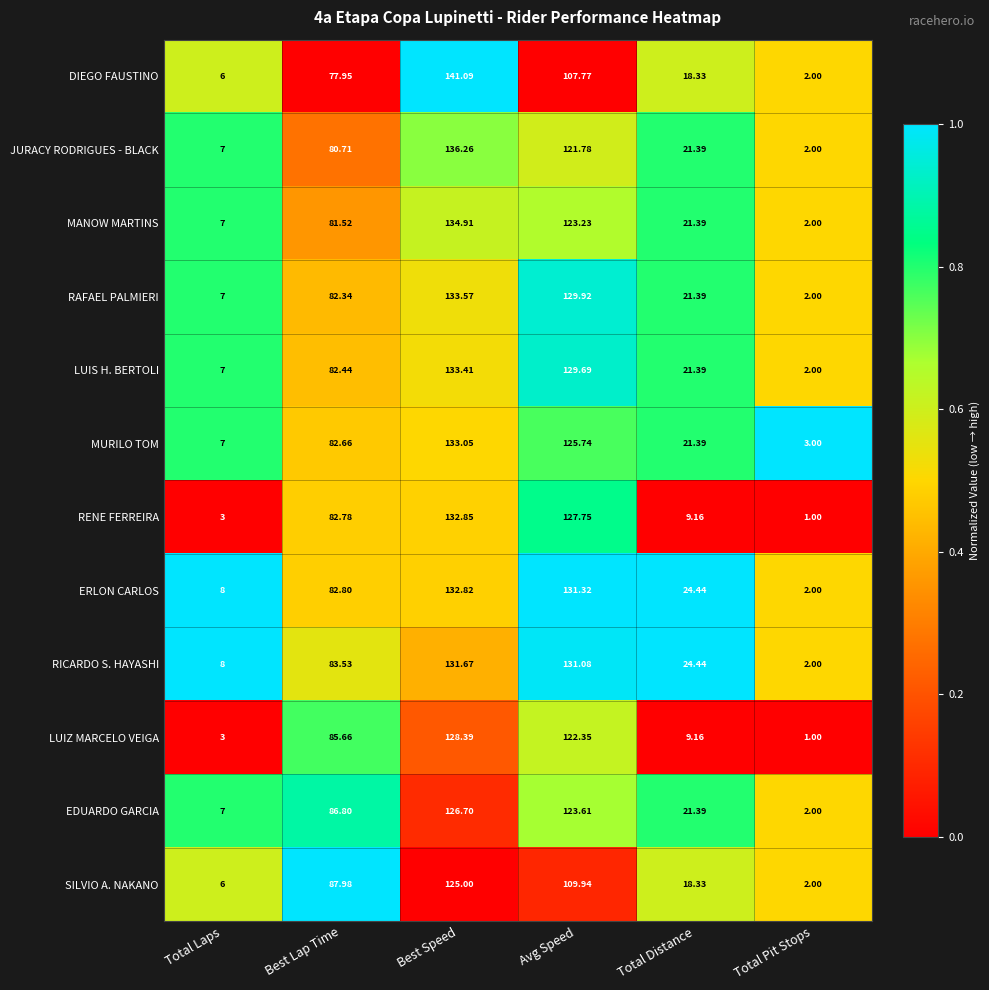

Where does the JURACY RODRIGUES - BLACK series first go above 80?

Best Lap Time